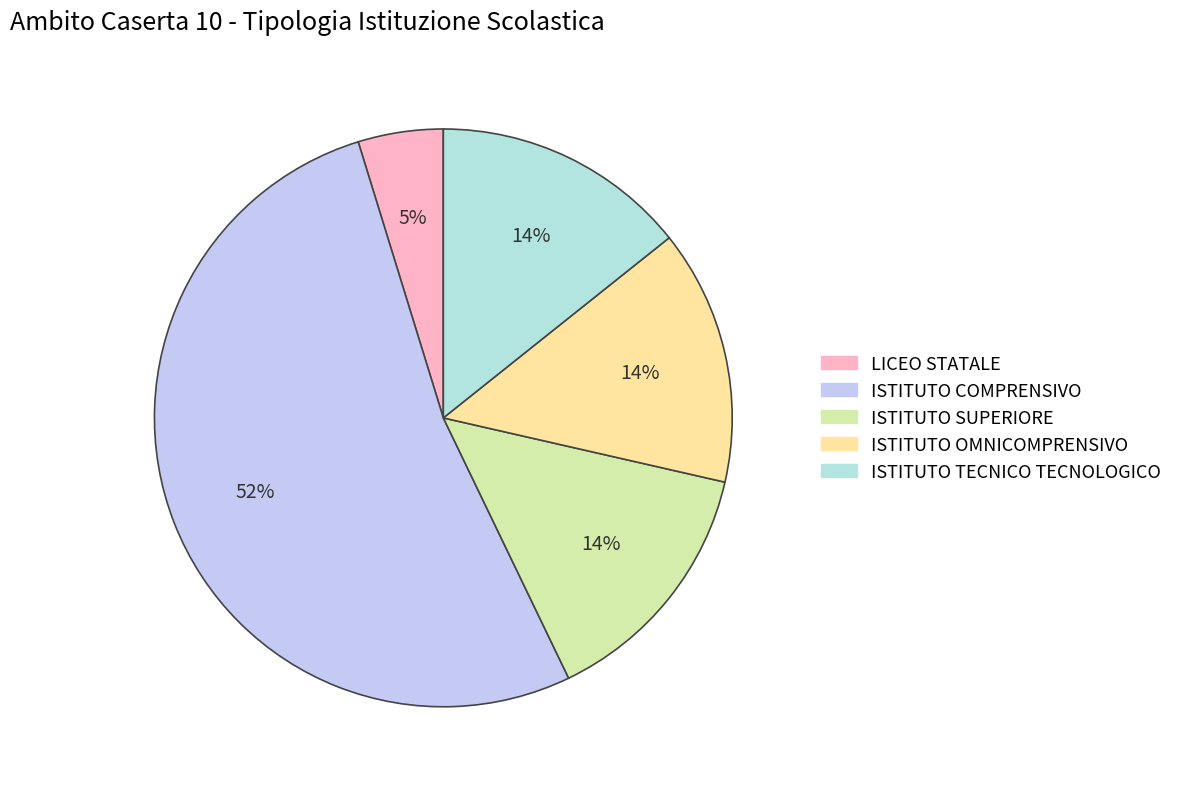

True or false: ISTITUTO COMPRENSIVO accounts for 42% of the total.

False